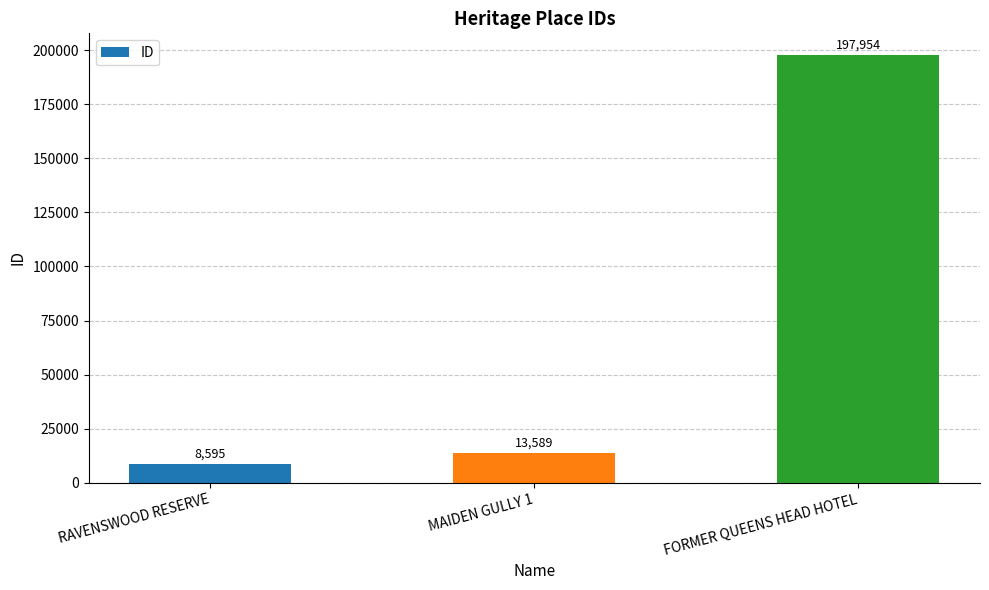

Reading right to left, transcribe all the data shown in this chart.

197954	13589	8595